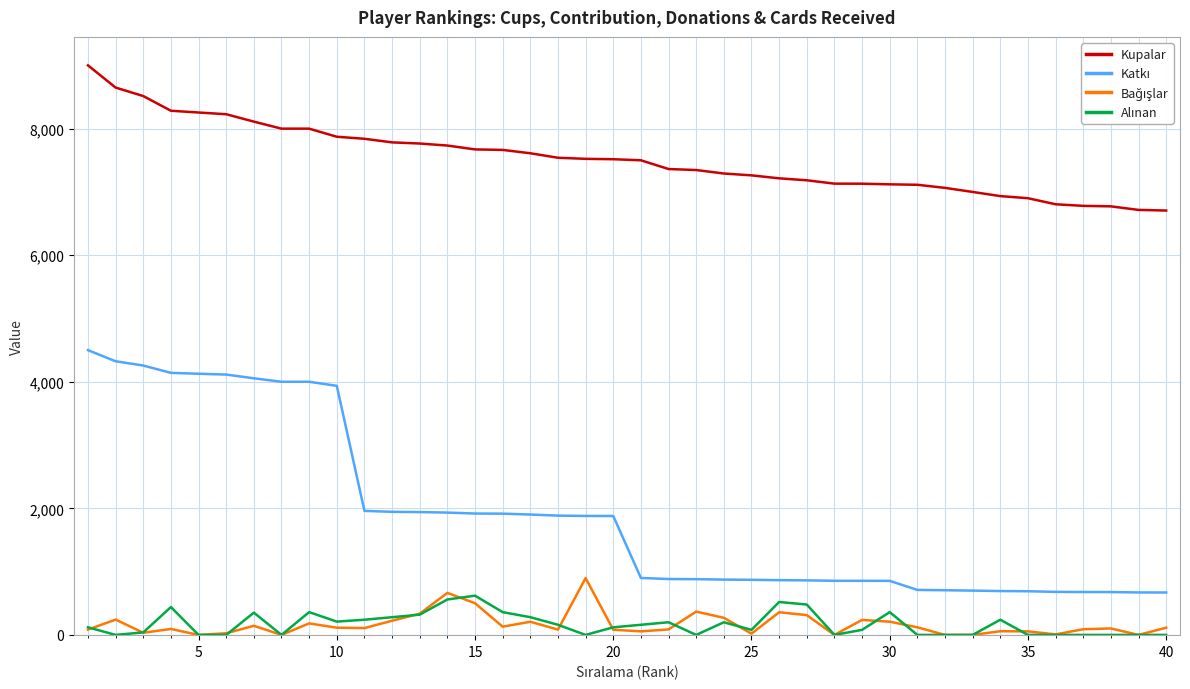

What is the minimum value for Kupalar?

6706